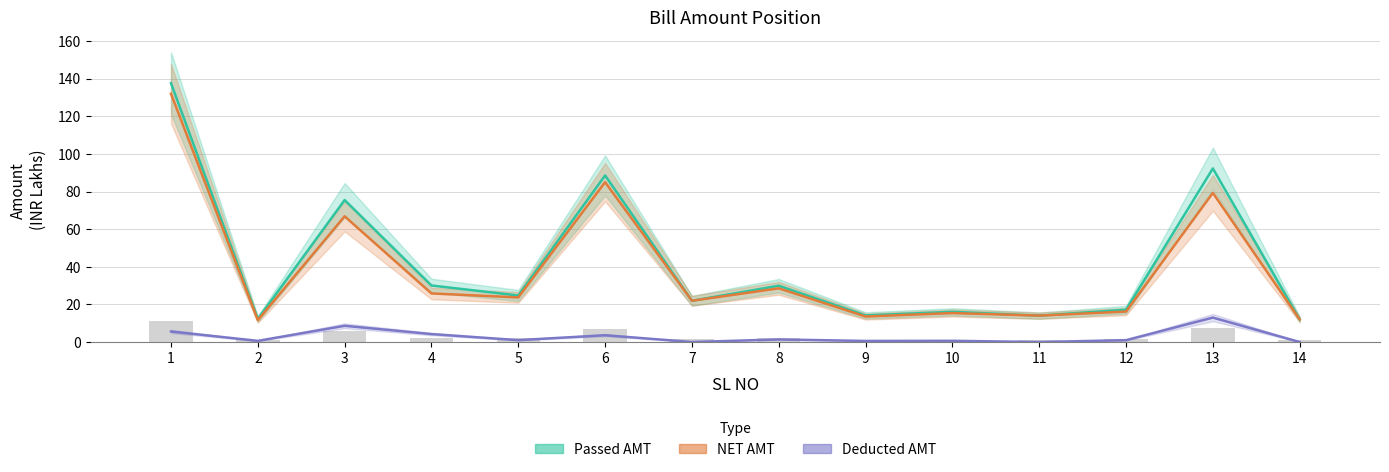

Between 1 and 6, which series saw the biggest shift?

Passed AMT